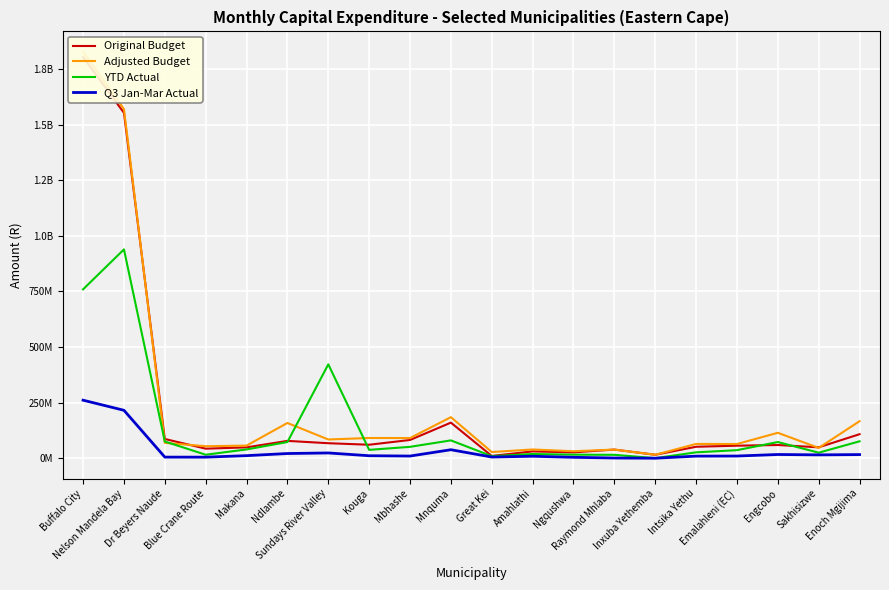

Is it true that Adjusted Budget equals 66082450 at Raymond Mhlaba?

False